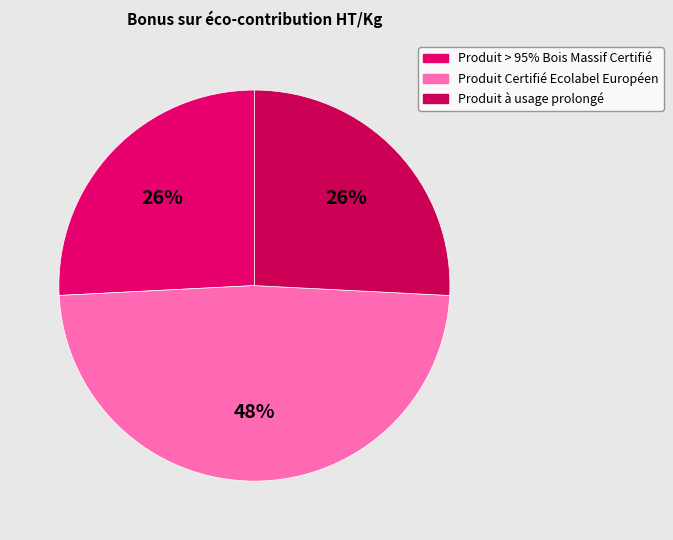

To the nearest percent, what percentage of the pie is Produit à usage prolongé?

26%